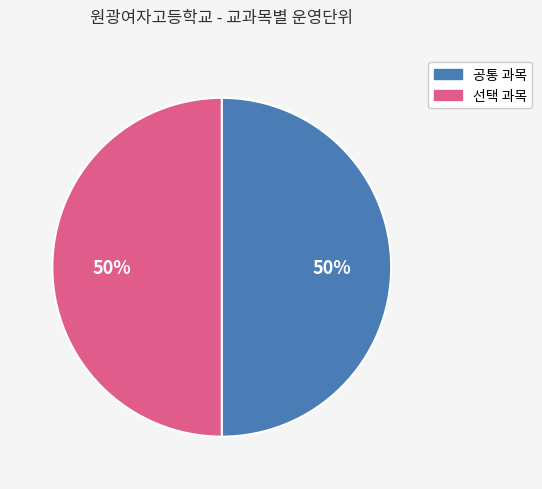

Is the sum of 선택 과목 and 공통 과목 greater than half?

Yes